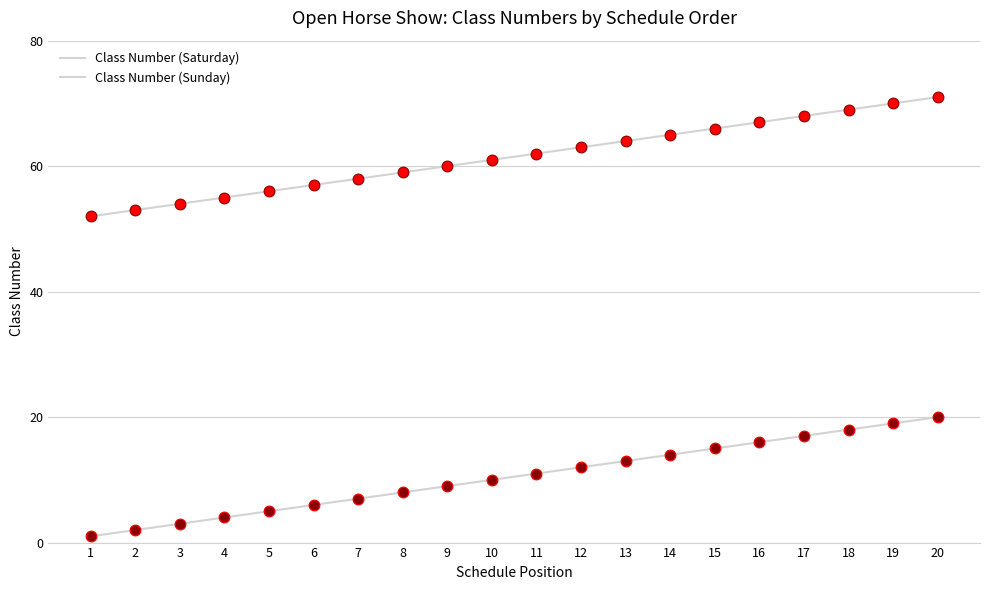

At how many categories does at least one series exceed 25?

20